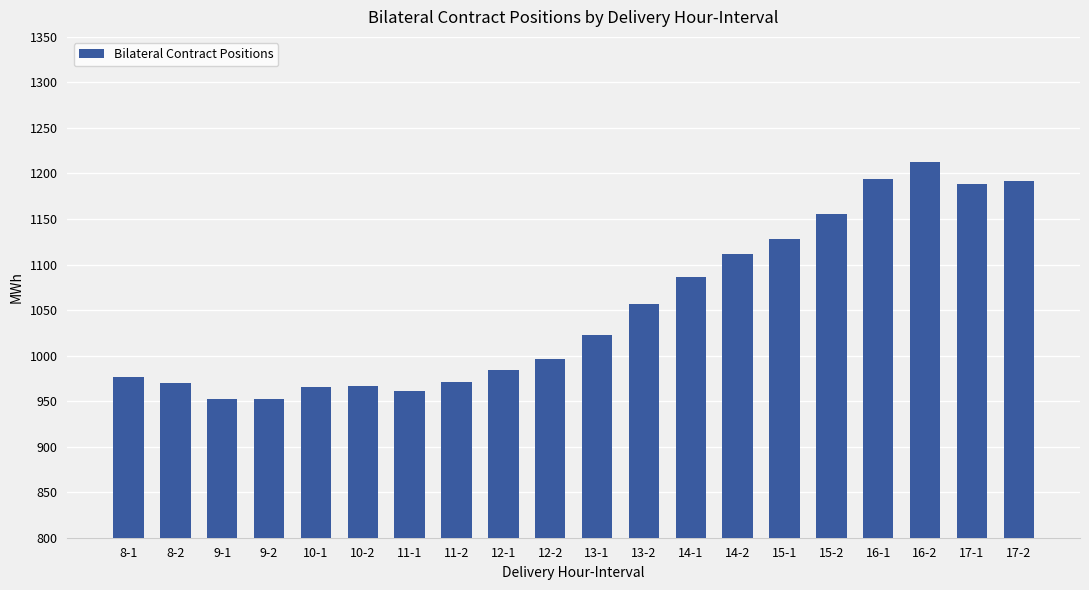

What is the ratio of the value at 8-2 to the value at 15-1?

0.9